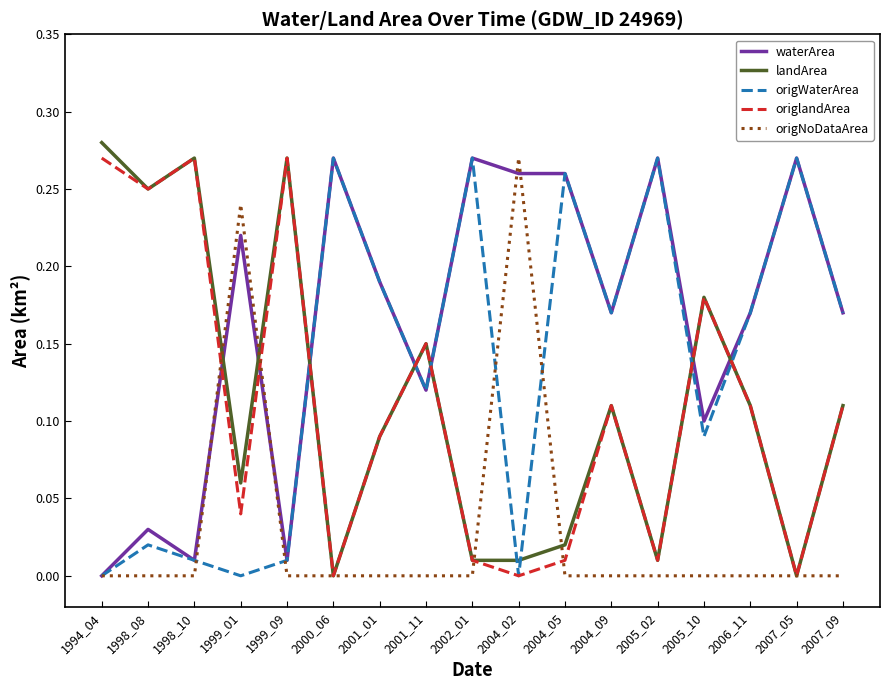

Between 2004_02 and 2007_09, which series saw the biggest shift?

origNoDataArea